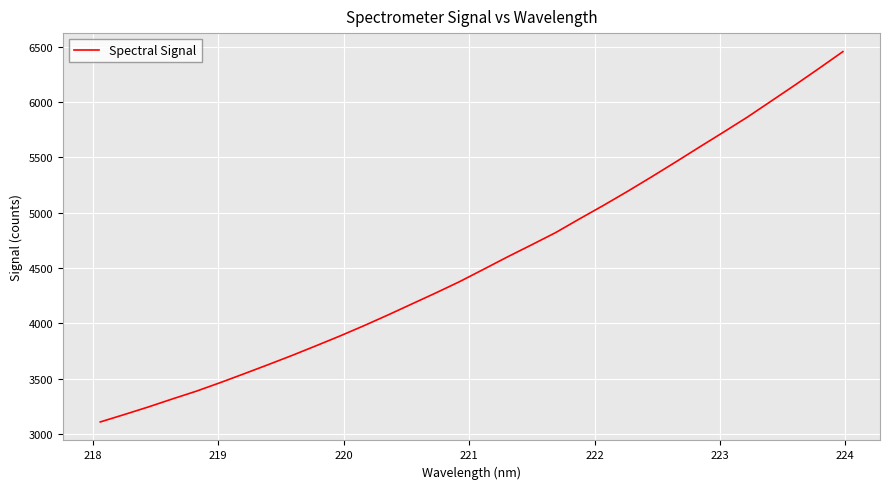

What is the minimum value shown in the chart?

3109.8